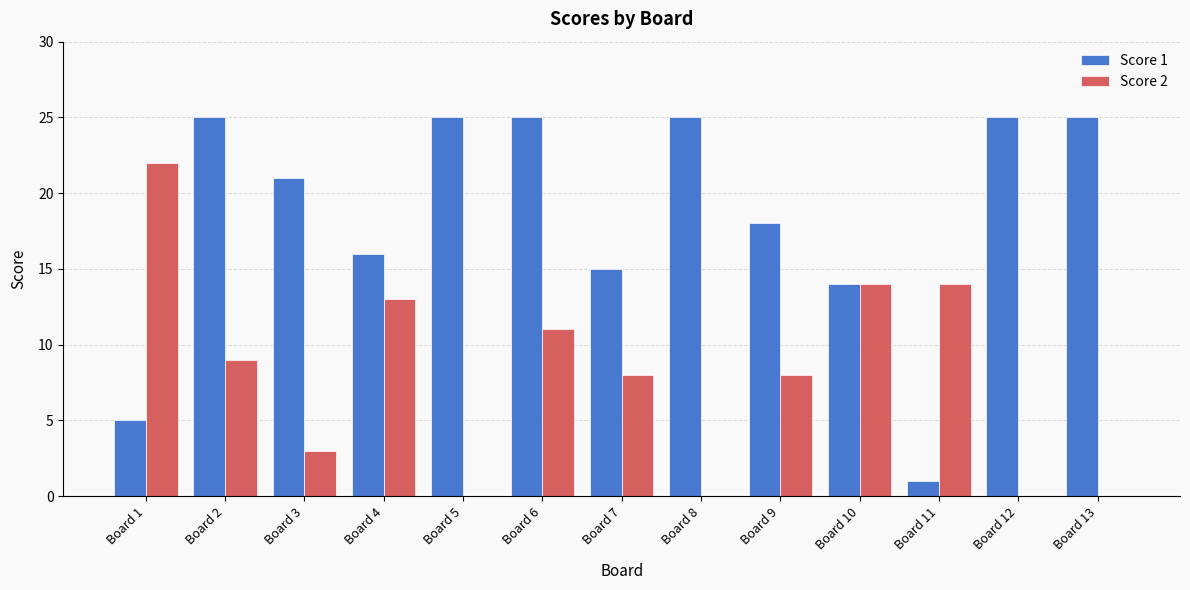

Which series has the largest total across all categories?

Score 1